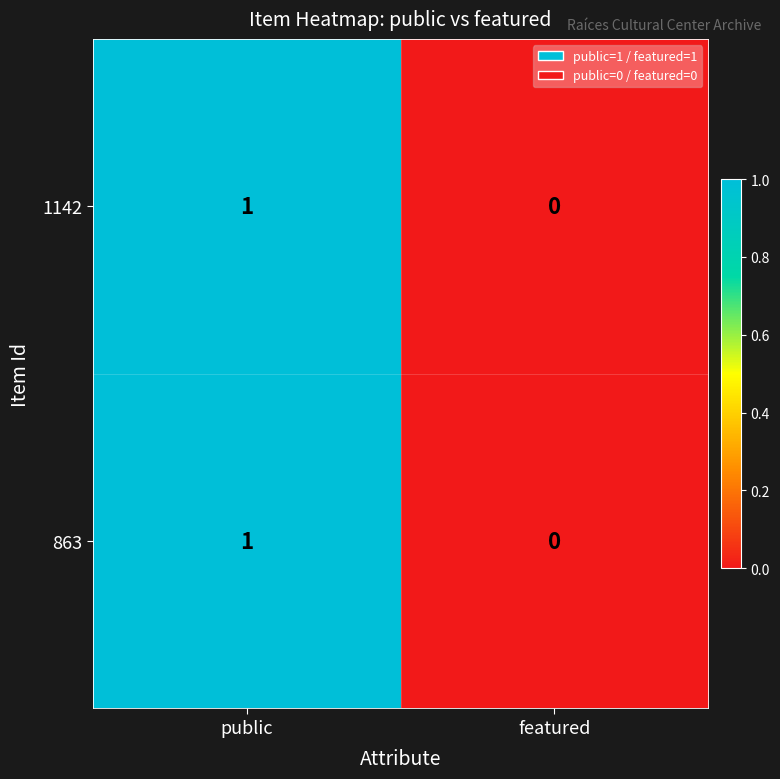

Reading right to left, extract all data points from this chart.

1142: 0	1
863: 0	1